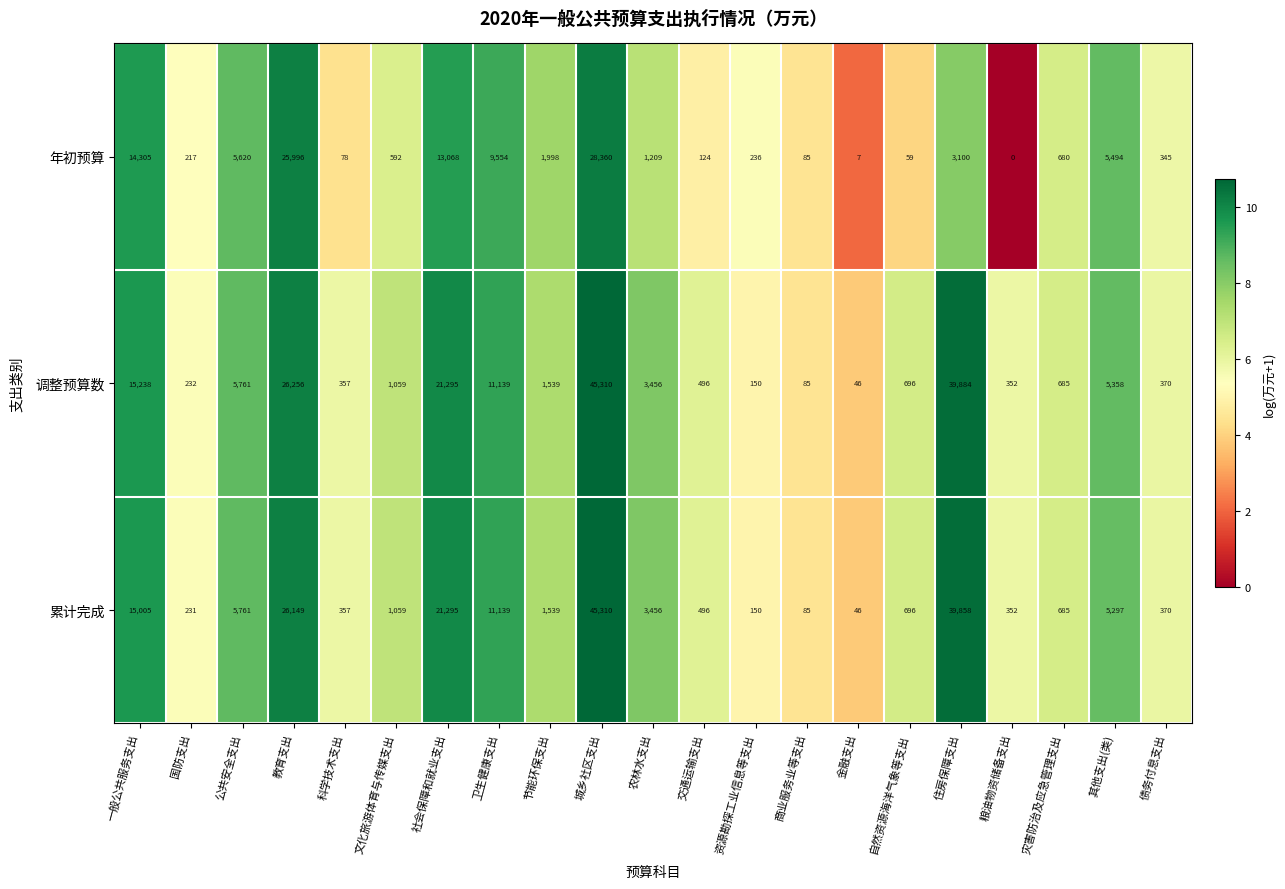

What is the difference between the 累计完成 values at 商业服务业等支出 and 农林水支出?

3371